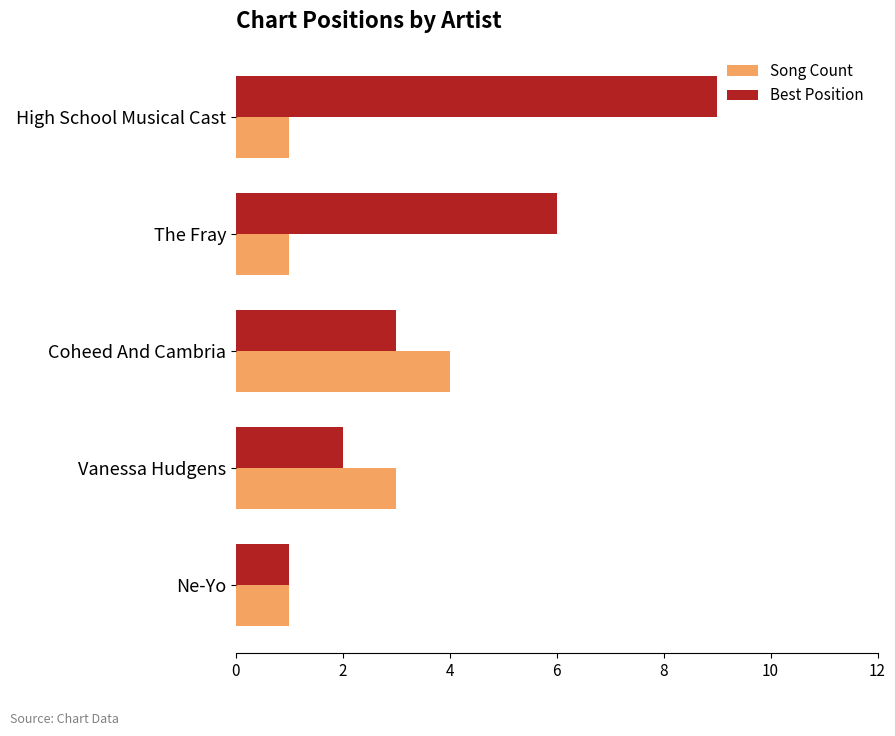

Which series has the largest total across all categories?

Best Position